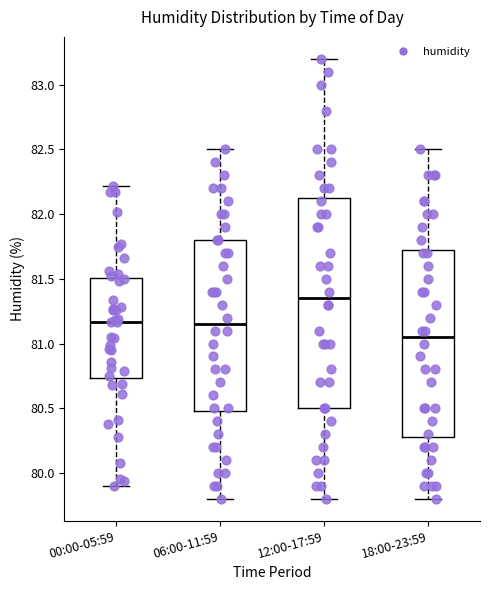

Reading left to right, read every box against the y-axis: the position of its median line, the range the box covers, and the ends of its whiskers. The values are not printed on the chart, so give them approximately, as read against the axis.

00:00-05:59: median 81.15, box 80.75 to 81.50, whiskers 79.90 to 82.20
06:00-11:59: median 81.15, box 80.50 to 81.80, whiskers 79.80 to 82.50
12:00-17:59: median 81.35, box 80.50 to 82.15, whiskers 79.80 to 83.20
18:00-23:59: median 81.05, box 80.30 to 81.75, whiskers 79.80 to 82.50